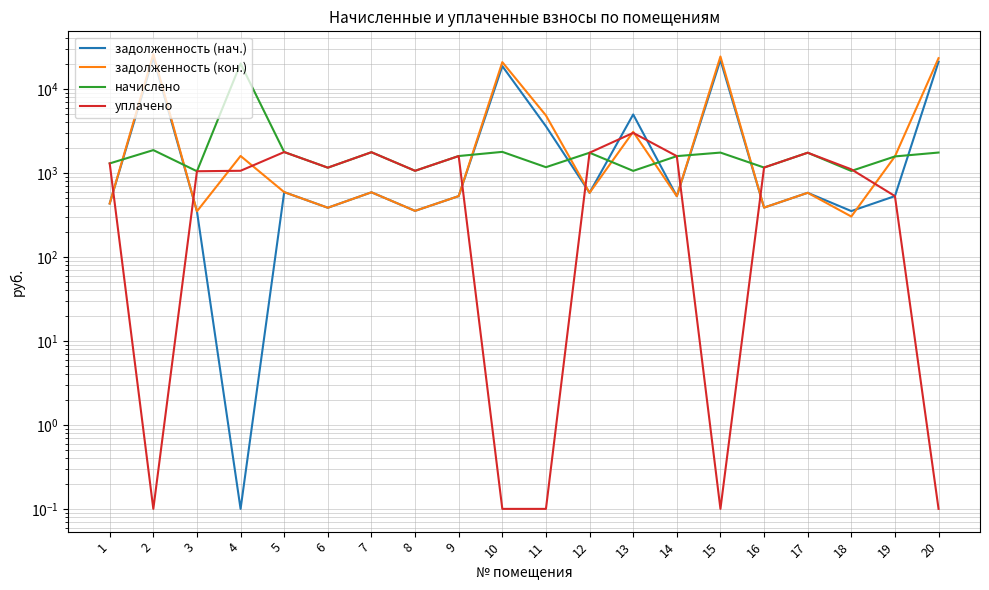

Count the number of data series in this chart.

4